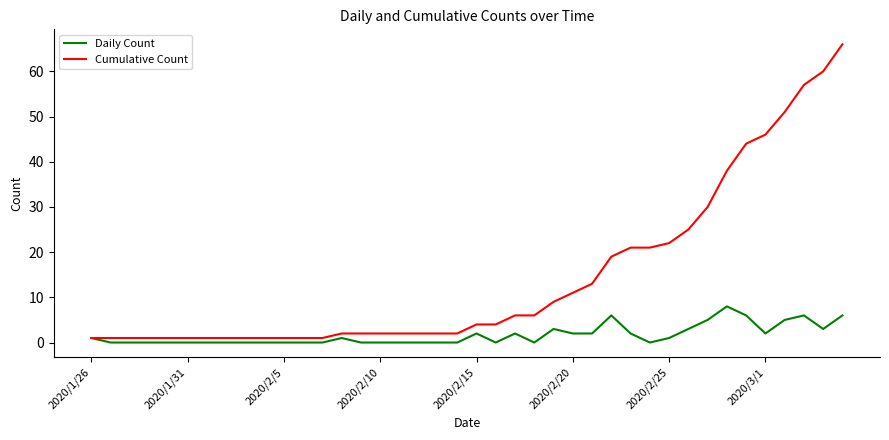

List the series in order of their peak value, highest first.

Cumulative Count, Daily Count